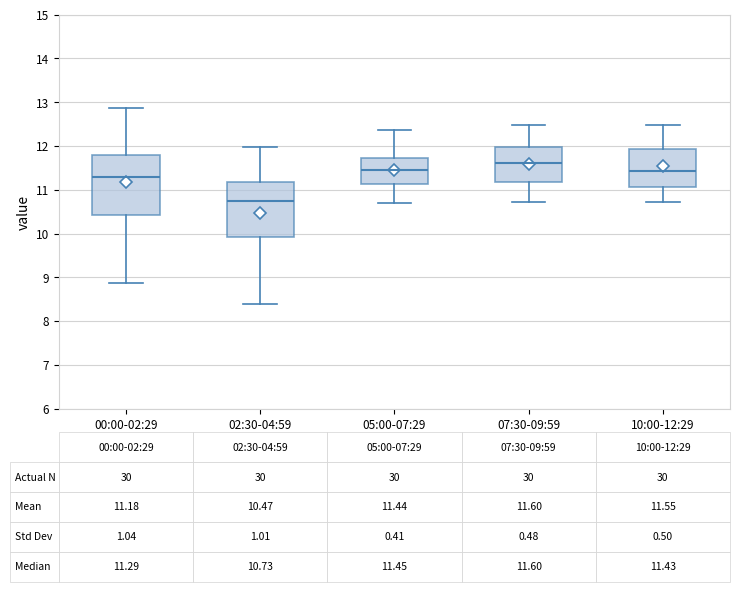

Which box is the tallest, from its lower edge to its upper edge?

00:00-02:29